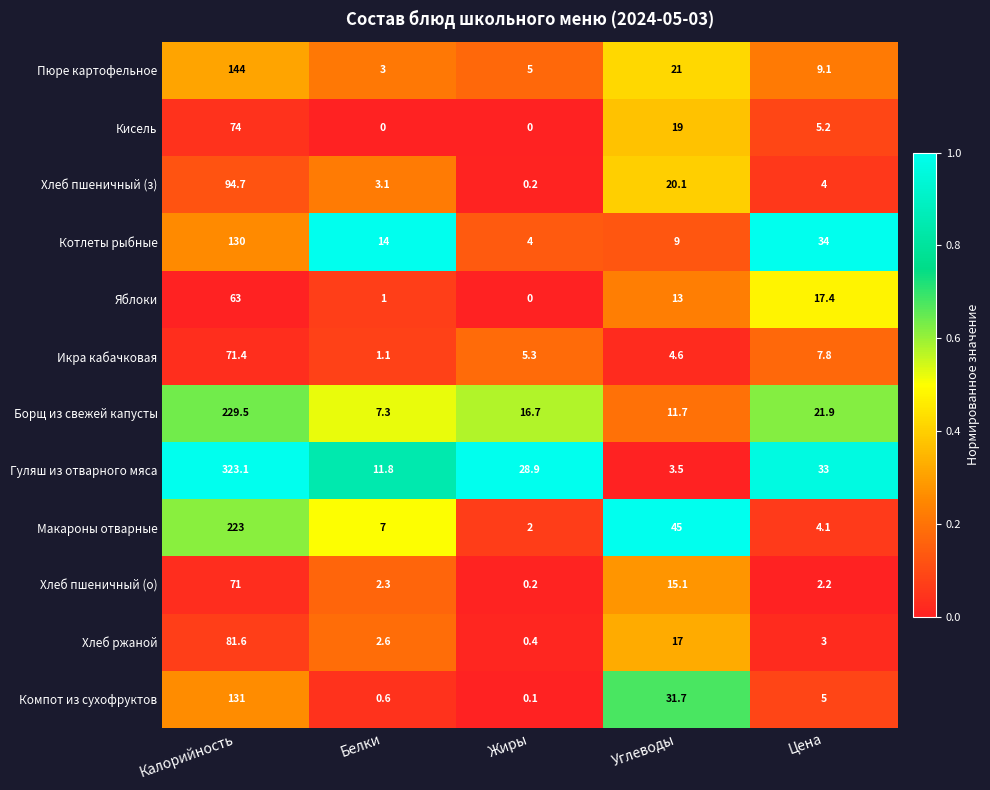

Where does the Компот из сухофруктов series first go above 5?

Калорийность